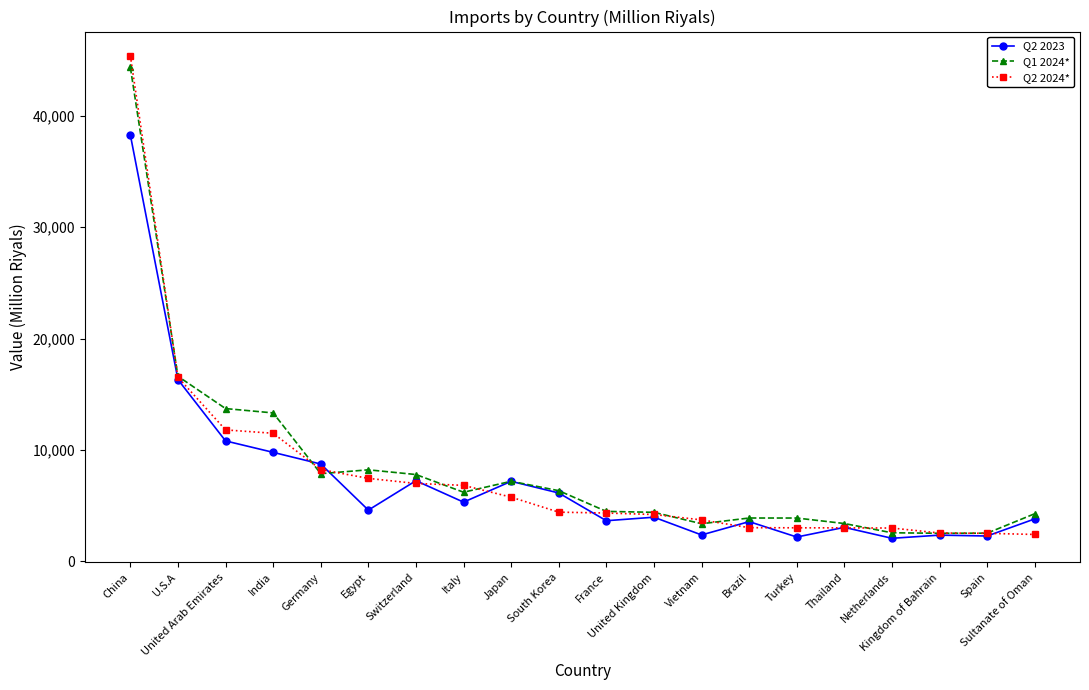

Which series changed the most between South Korea and Vietnam?

Q2 2023